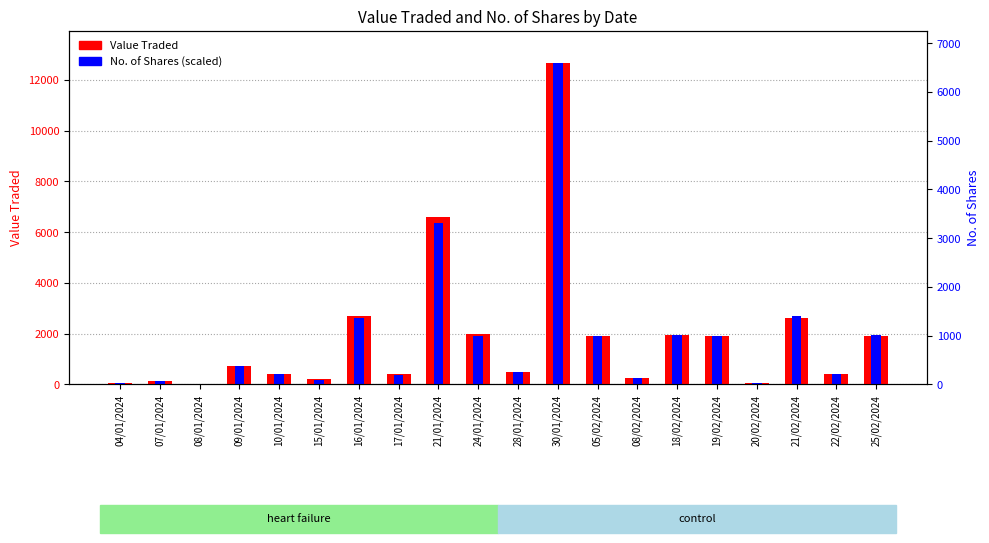

List the series in order of their overall mean, lowest first.

No. of Shares (scaled), Value Traded